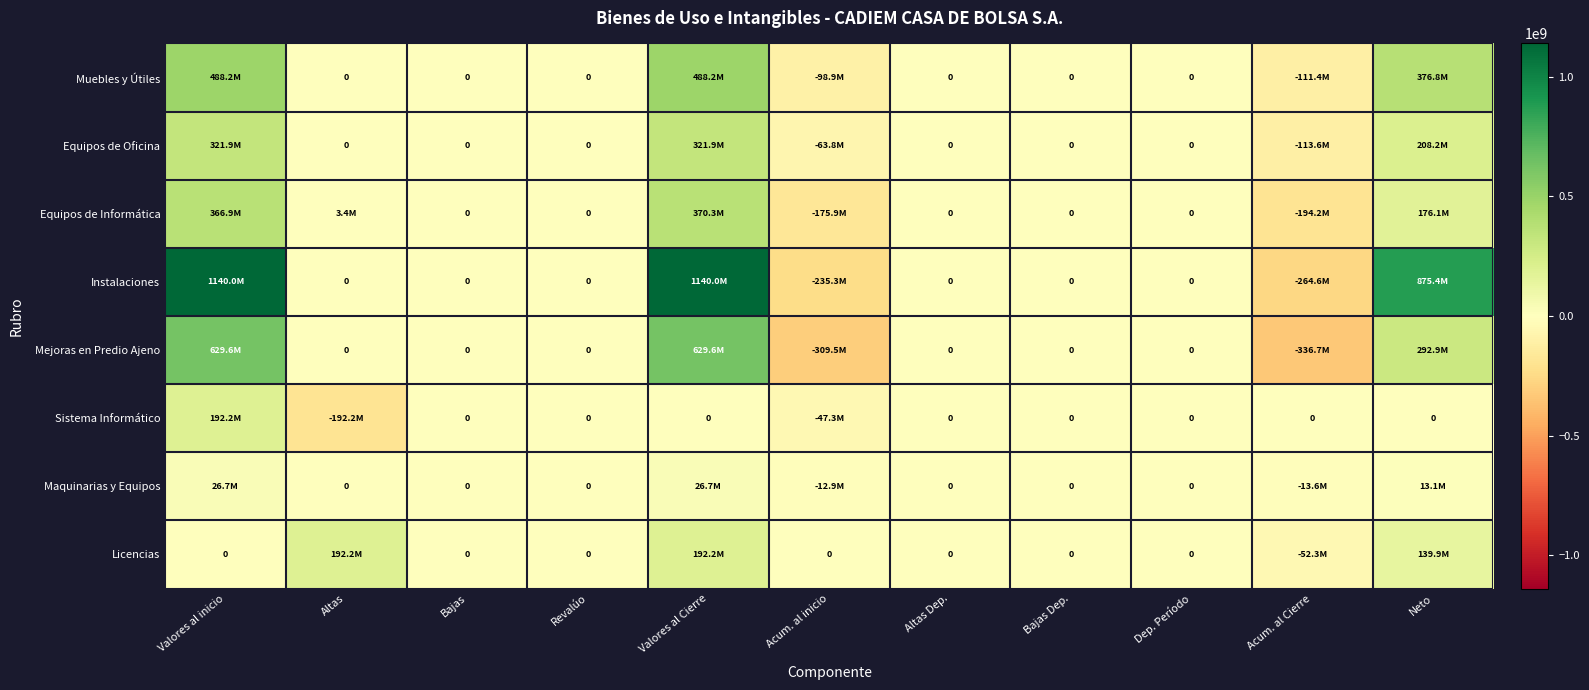

List the series in order of their peak value, highest first.

Instalaciones, Mejoras en Predio Ajeno, Muebles y Útiles, Equipos de Informática, Equipos de Oficina, Sistema Informático, Licencias, Maquinarias y Equipos